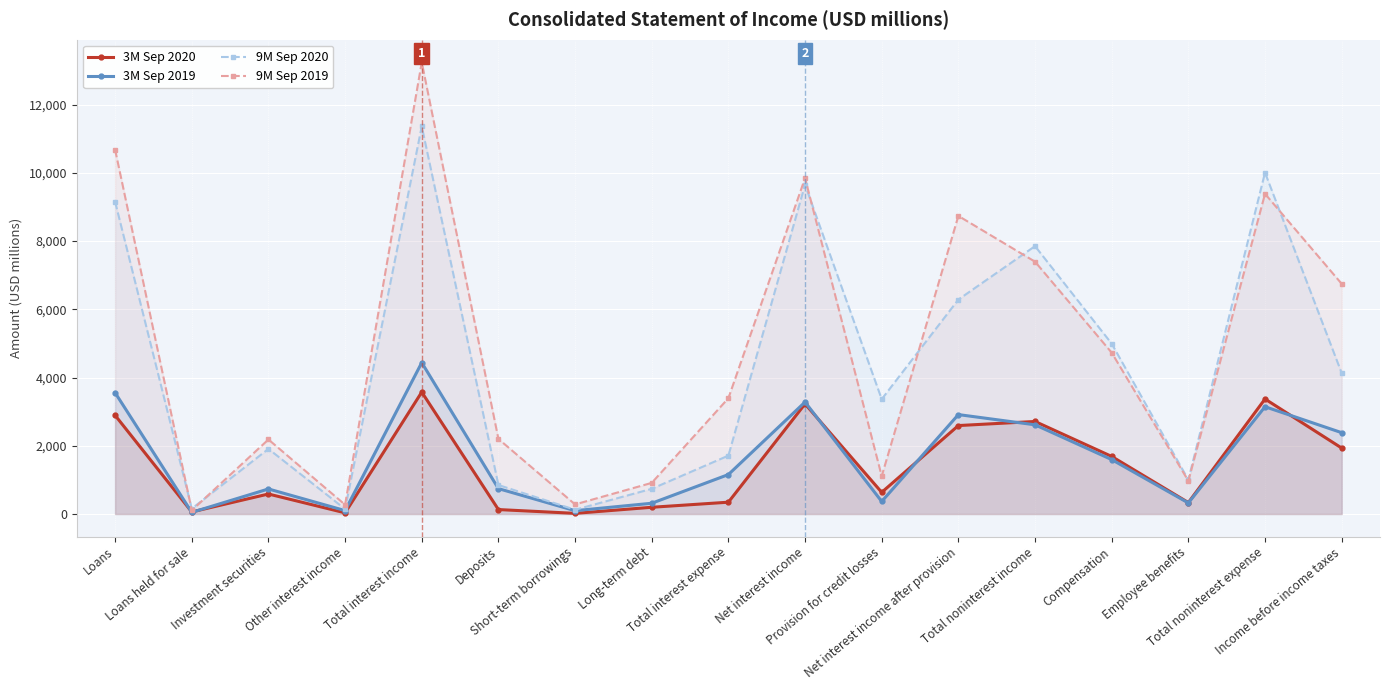

Reading right to left, list all the values displayed in this chart.

3M Sep 2020: Income before income taxes=1933	Total noninterest expense=3371	Employee benefits=335	Compensation=1687	Total noninterest income=2712	Net interest income after provision=2592	Provision for credit losses=635	Net interest income=3227	Total interest expense=346	Long-term debt=197	Short-term borrowings=19	Deposits=130	Total interest income=3573	Other interest income=34	Investment securities=586	Loans held for sale=61	Loans=2892
3M Sep 2019: Income before income taxes=2384	Total noninterest expense=3144	Employee benefits=324	Compensation=1595	Total noninterest income=2614	Net interest income after provision=2914	Provision for credit losses=367	Net interest income=3281	Total interest expense=1156	Long-term debt=315	Short-term borrowings=97	Deposits=744	Total interest income=4437	Other interest income=100	Investment securities=734	Loans held for sale=48	Loans=3555
9M Sep 2020: Income before income taxes=4131	Total noninterest expense=10005	Employee benefits=1001	Compensation=4992	Total noninterest income=7851	Net interest income after provision=6285	Provision for credit losses=3365	Net interest income=9650	Total interest expense=1711	Long-term debt=738	Short-term borrowings=124	Deposits=849	Total interest income=11361	Other interest income=144	Investment securities=1908	Loans held for sale=157	Loans=9152
9M Sep 2019: Income before income taxes=6747	Total noninterest expense=9384	Employee benefits=971	Compensation=4728	Total noninterest income=7395	Net interest income after provision=8736	Provision for credit losses=1109	Net interest income=9845	Total interest expense=3394	Long-term debt=912	Short-term borrowings=281	Deposits=2201	Total interest income=13239	Other interest income=271	Investment securities=2184	Loans held for sale=107	Loans=10677